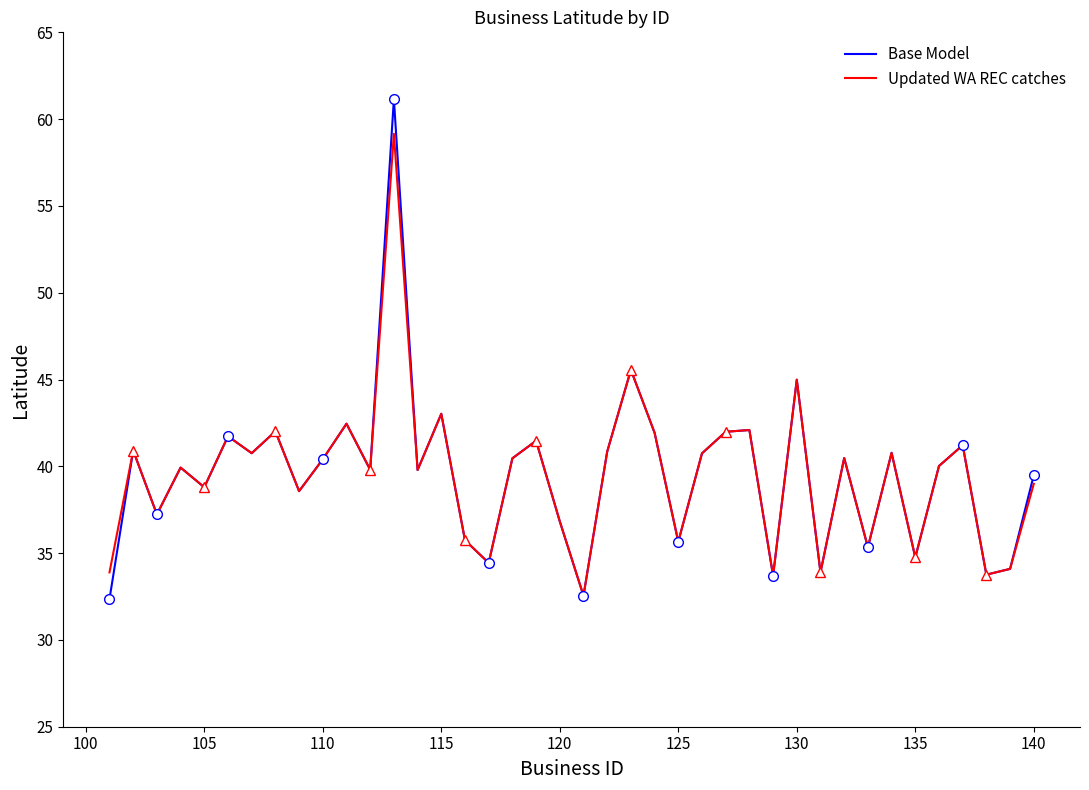

What is the lowest value of the Updated WA REC catches series?

32.5